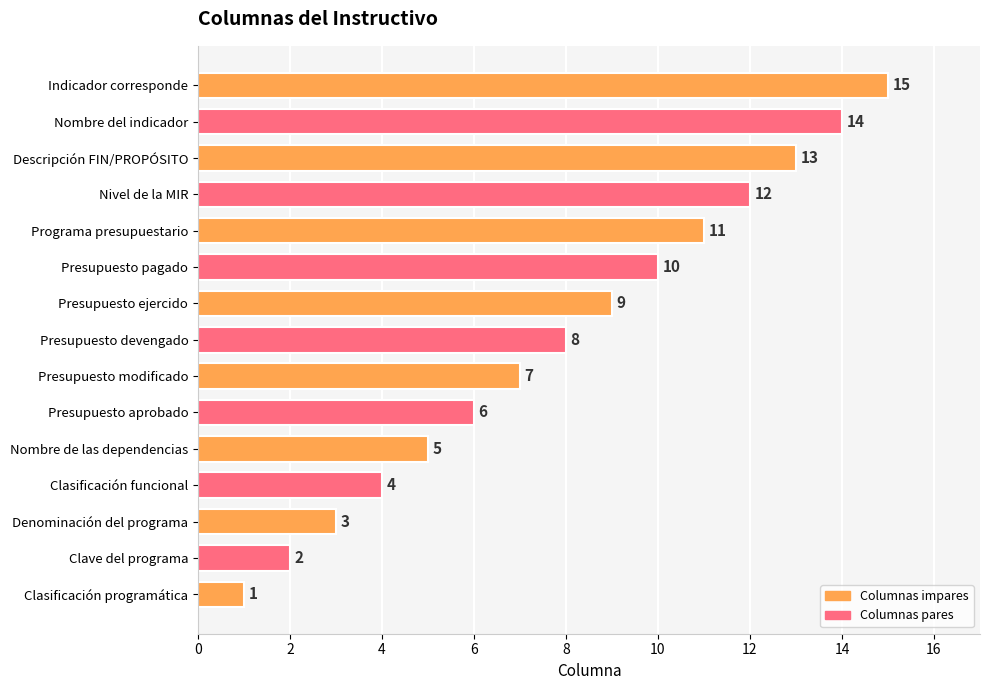

What is the approximate value at Presupuesto pagado, to the nearest 10?

10